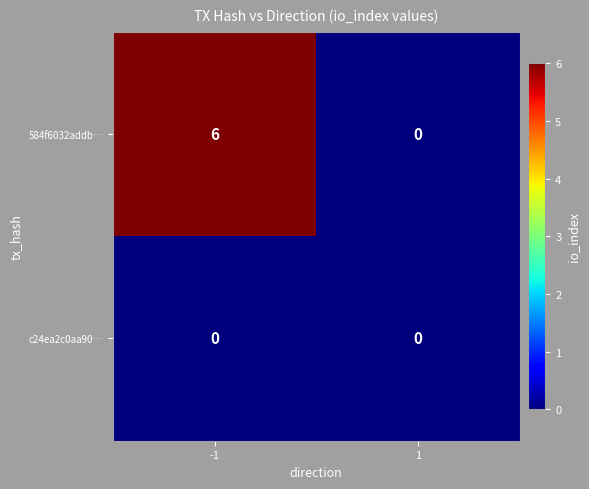

True or false: c24ea2c0aa90… has a value of 0 at -1.

True